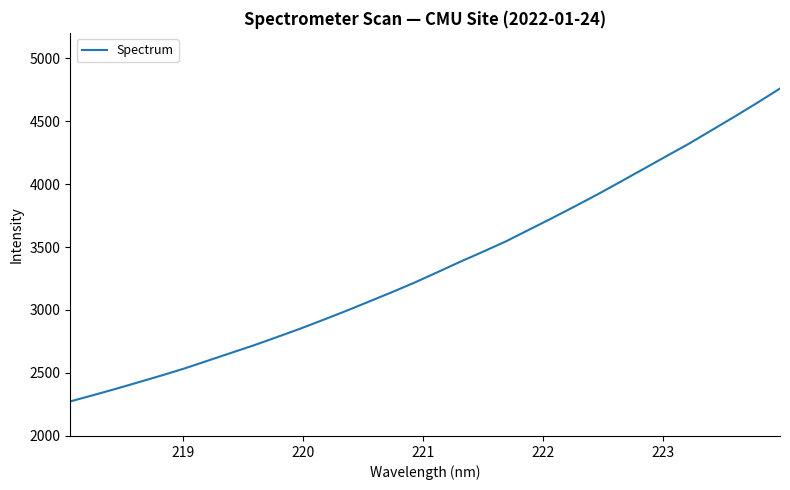

What is the difference between the maximum and minimum values?

2484.0